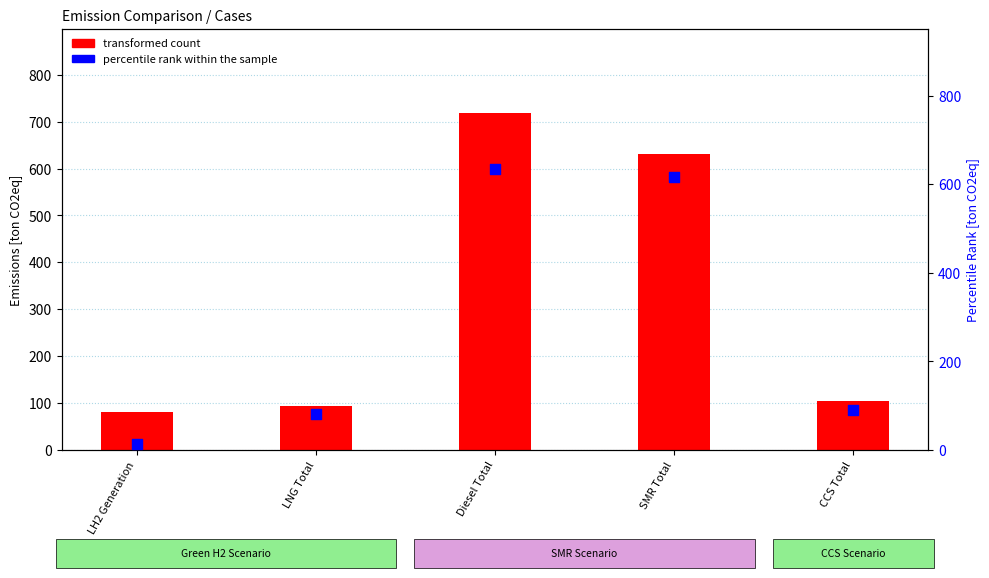

At how many categories does at least one series exceed 161?

2